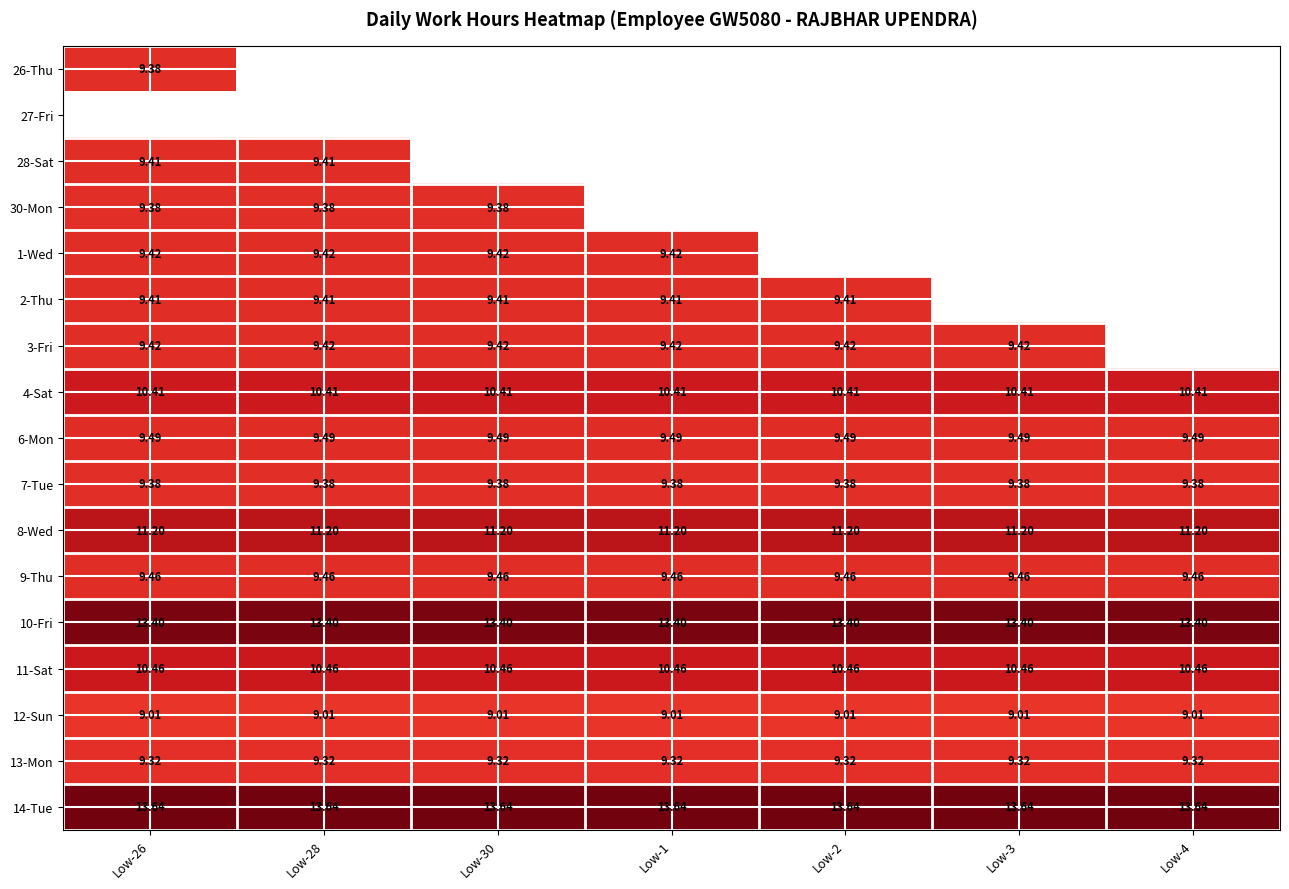

Is the value of 1-Wed at Low-28 greater than the value of 2-Thu at Low-2?

Yes